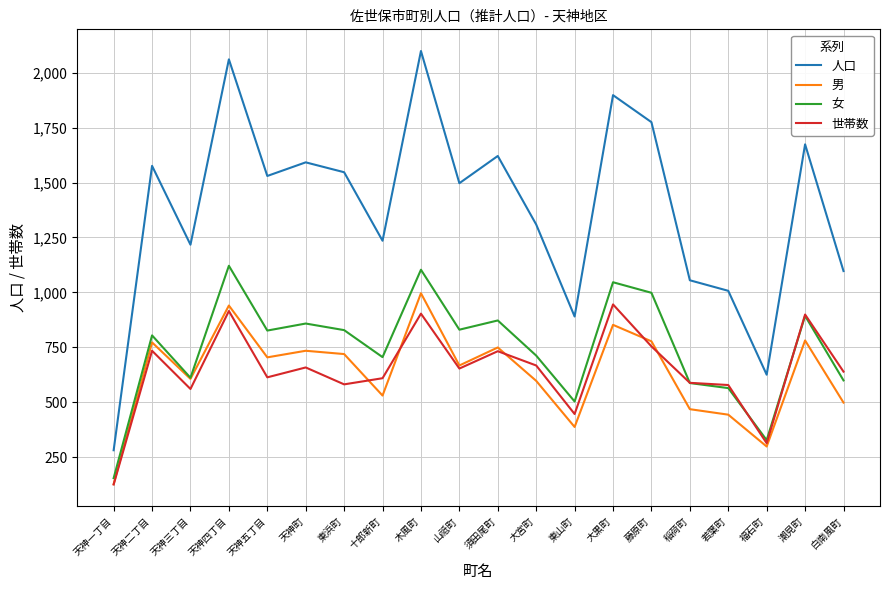

The value of 男 at 若葉町 is 749. True or false?

False